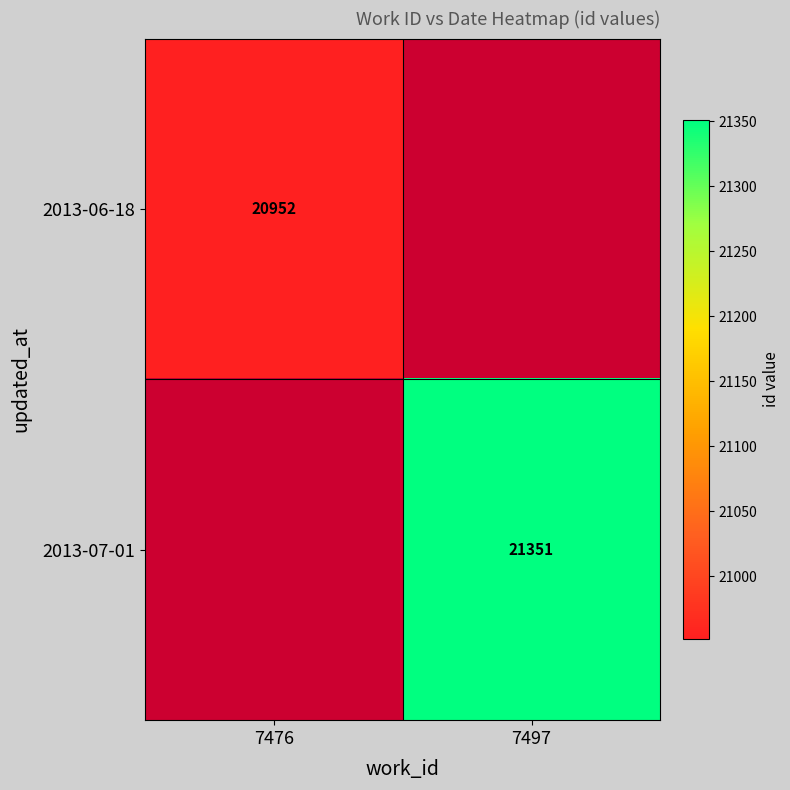

The 2013-07-01 series shows 21351 at 7497. True or false?

True